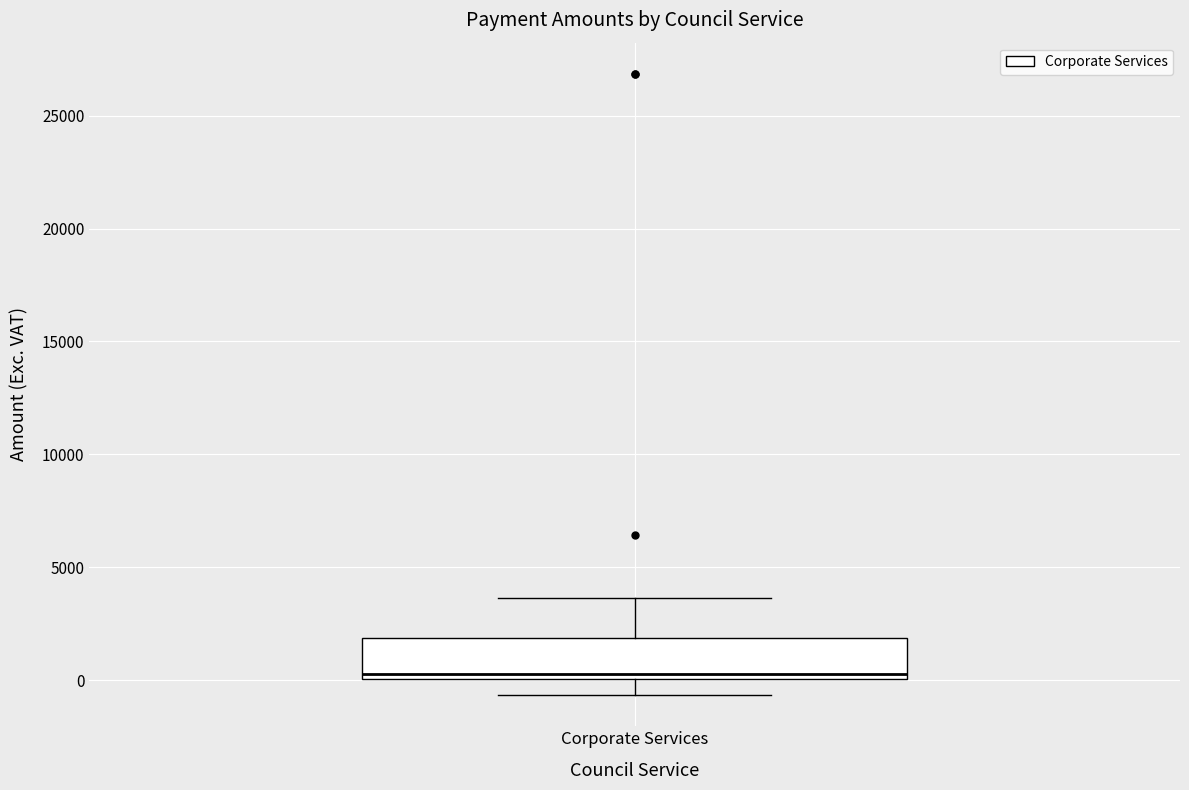

Read this box plot against the y-axis: the position of the median line, the range covered by the box, and the ends of both whiskers. The values are not printed on the chart, so give them approximately, as read against the axis.

median 500, box 0 to 2000, whiskers -500 to 3500